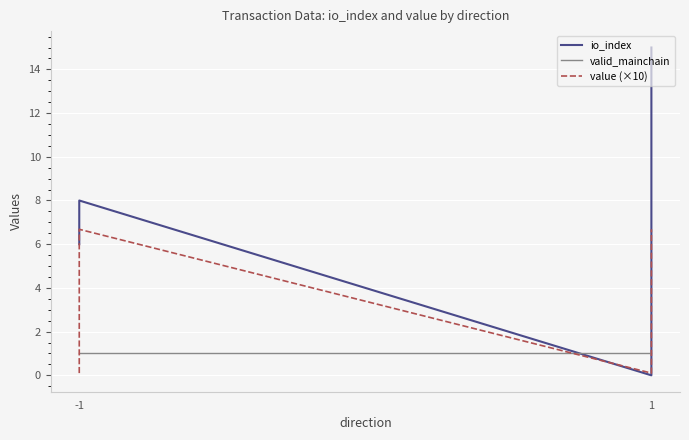

Rank the series by their average value, from highest to lowest.

io_index, value (×10), valid_mainchain